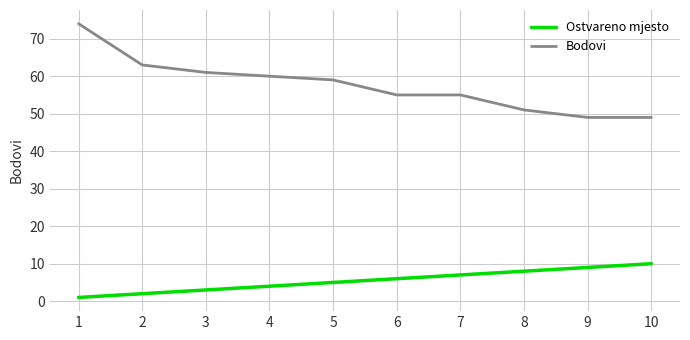

At which category is the sum across all series the highest?

1